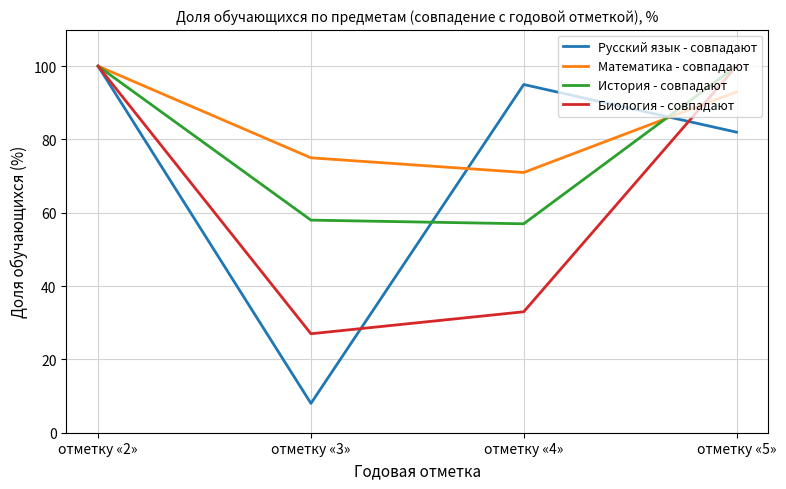

Which label corresponds to the smallest value in the chart?

отметку «3»